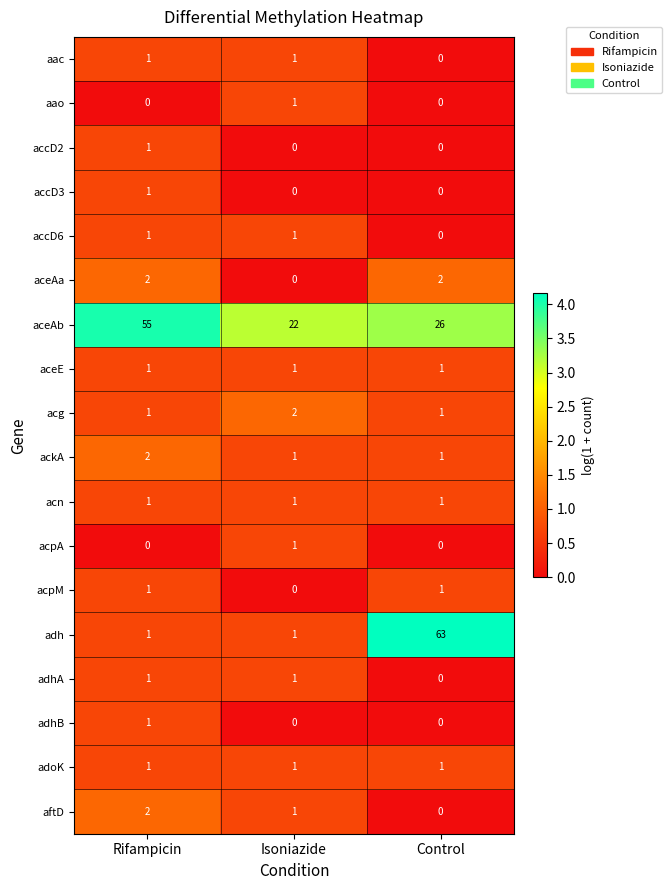

Which category has the highest value in the adh series?

Control